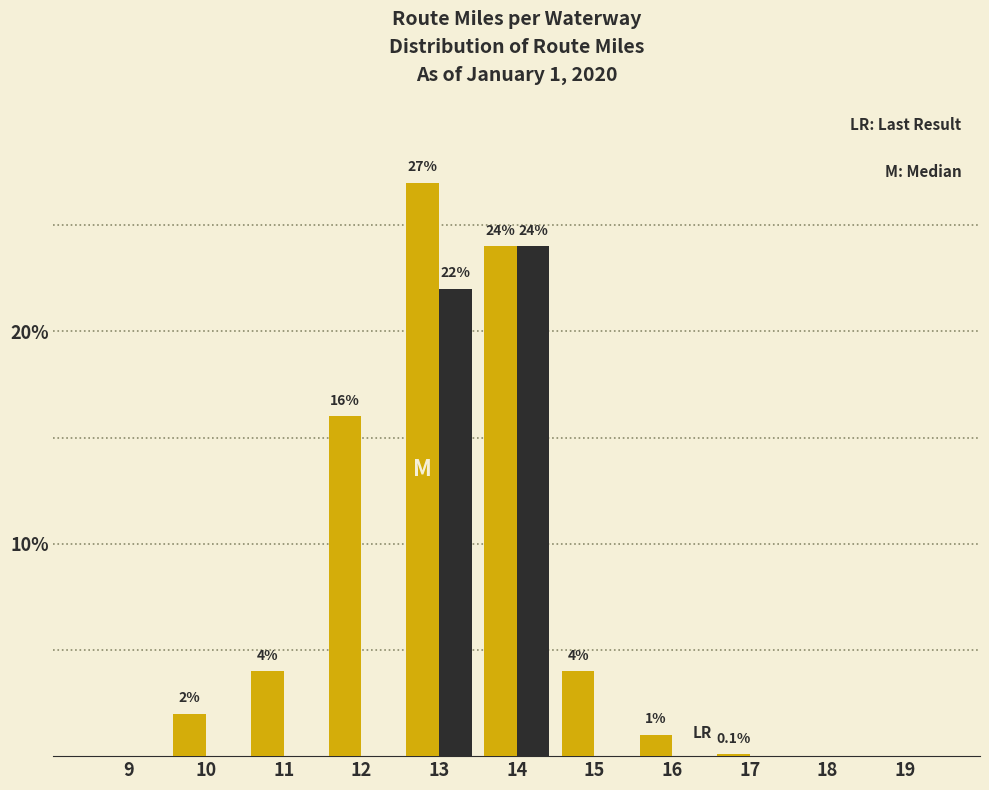

What is the total value across all series at 12?

16.0